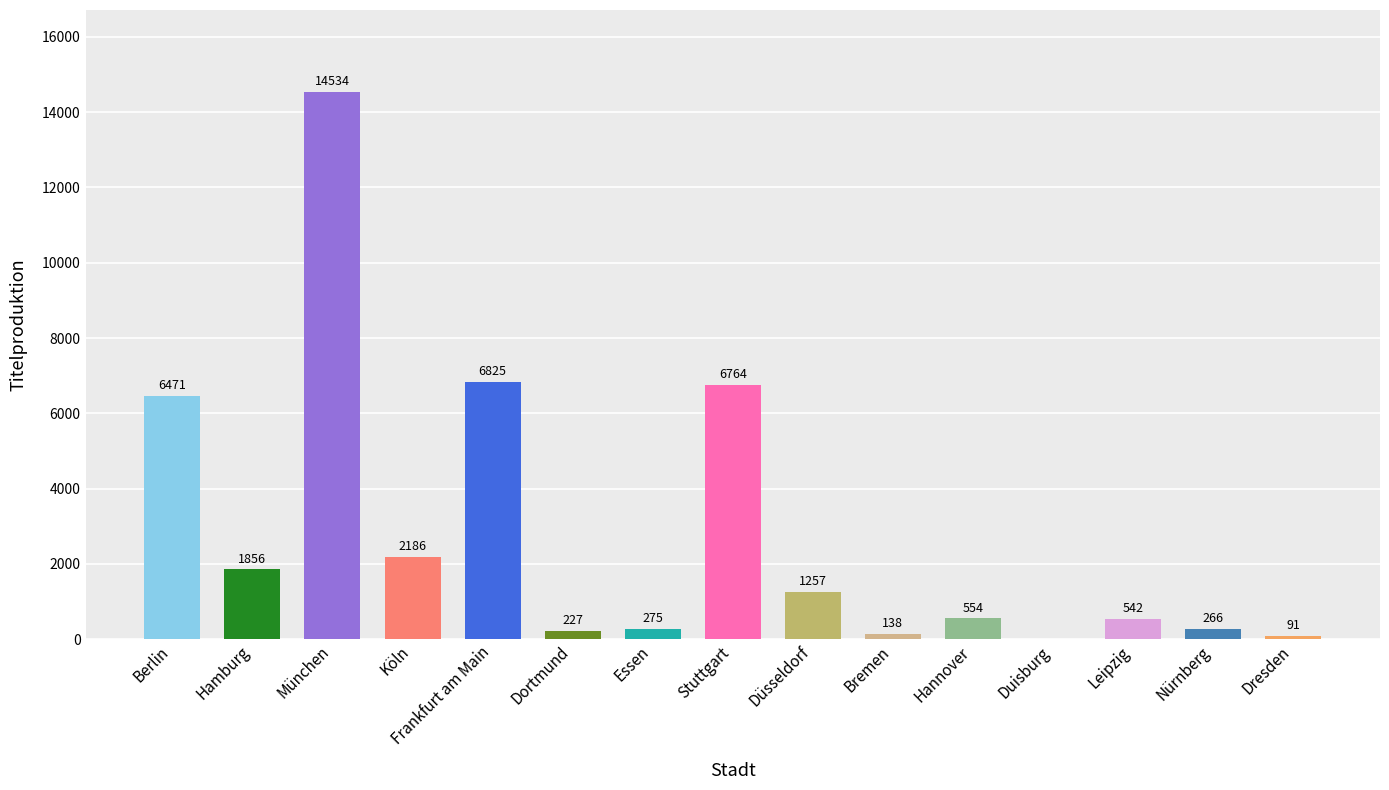

Reading left to right, what are all the values shown in this chart?

Berlin=6471	Hamburg=1856	München=14534	Köln=2186	Frankfurt am Main=6825	Dortmund=227	Essen=275	Stuttgart=6764	Düsseldorf=1257	Bremen=138	Hannover=554	Duisburg=0	Leipzig=542	Nürnberg=266	Dresden=91